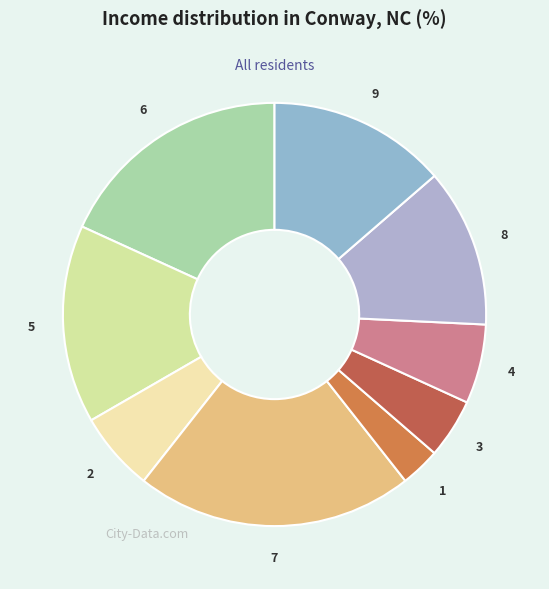

Do 9 and 1 together represent more than half of the pie?

No